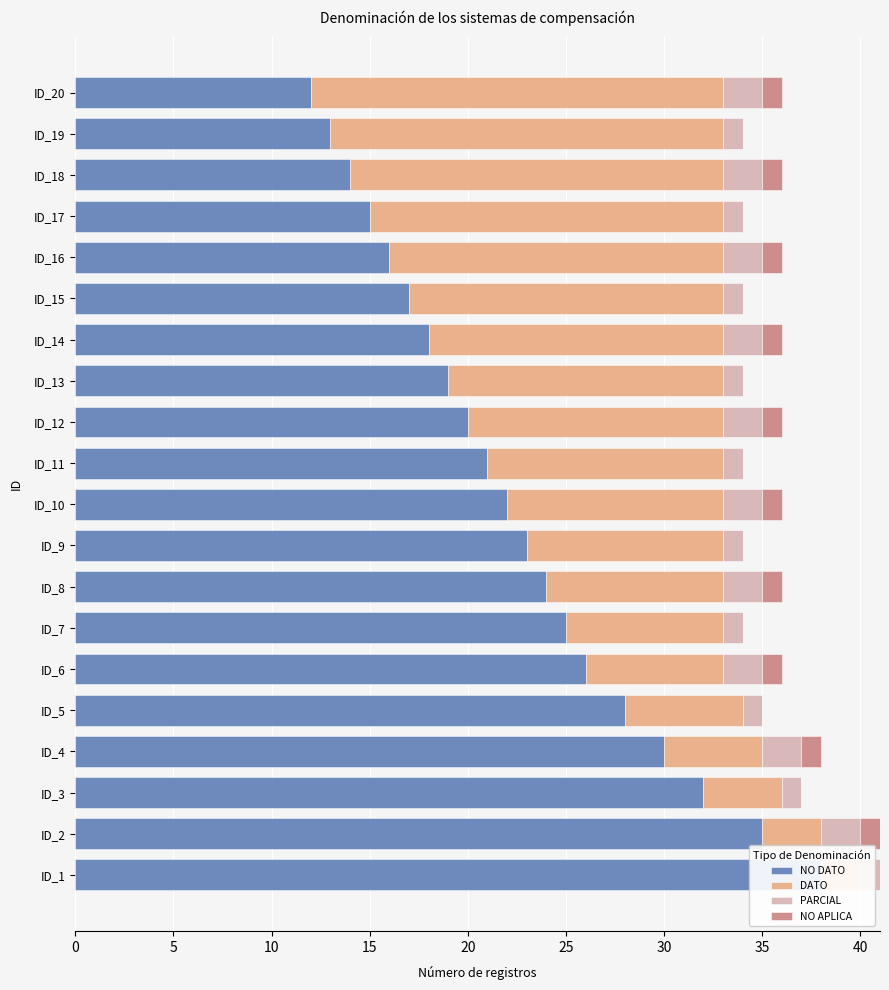

What is the sum of all PARCIAL values?

30